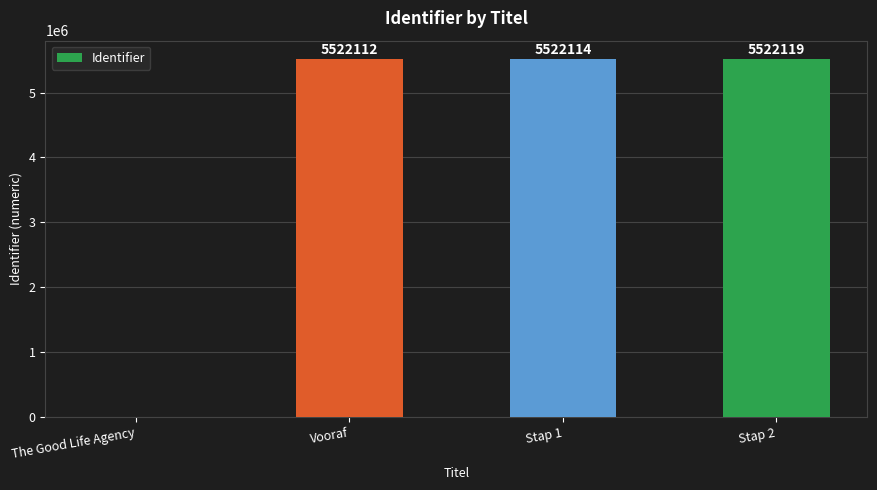

What is the sum of the values at Stap 1 and The Good Life Agency?

5522114